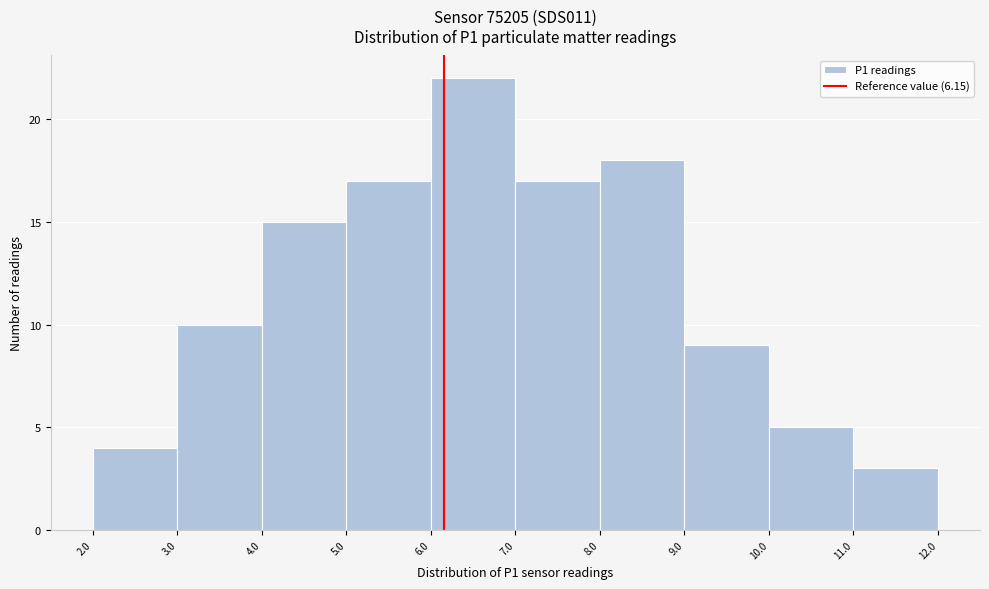

Reading left to right, list every bar in this chart as the range it spans on the x-axis followed by its height. The values are not printed on the chart, so give them approximately, as read against the axis.

2.0 to 3.0: 4
3.0 to 4.0: 10
4.0 to 5.0: 15
5.0 to 6.0: 17
6.0 to 7.0: 22
7.0 to 8.0: 17
8.0 to 9.0: 18
9.0 to 10.0: 9
10.0 to 11.0: 5
11.0 to 12.0: 3